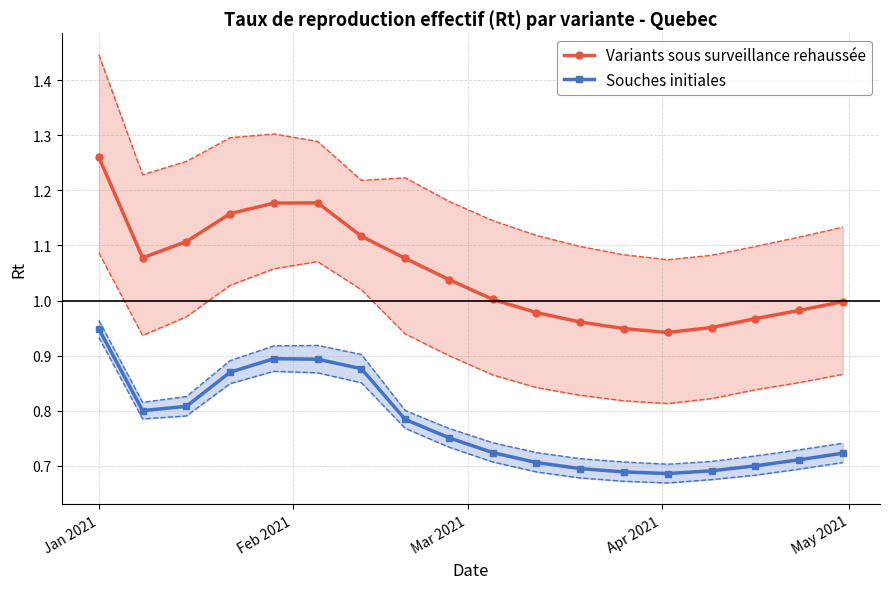

True or false: Variants sous surveillance rehaussée and Souches initiales intersect in this chart.

False